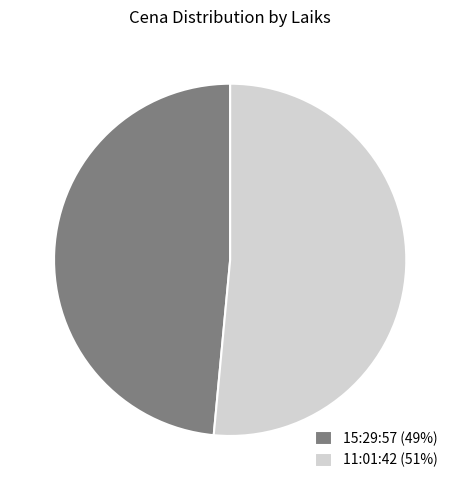

Between 11:01:42 (51%) and 15:29:57 (49%), which is larger?

11:01:42 (51%)